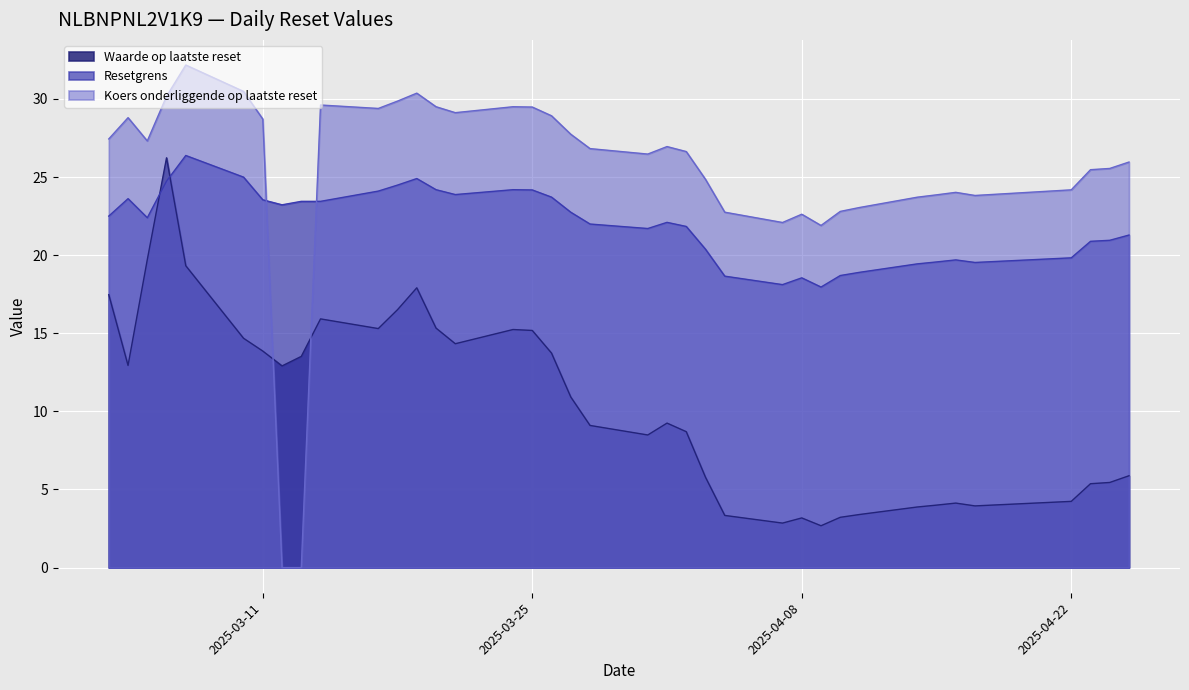

What is the difference between the Waarde op laatste reset values at 2025-03-17 and 2025-03-07?

4.0